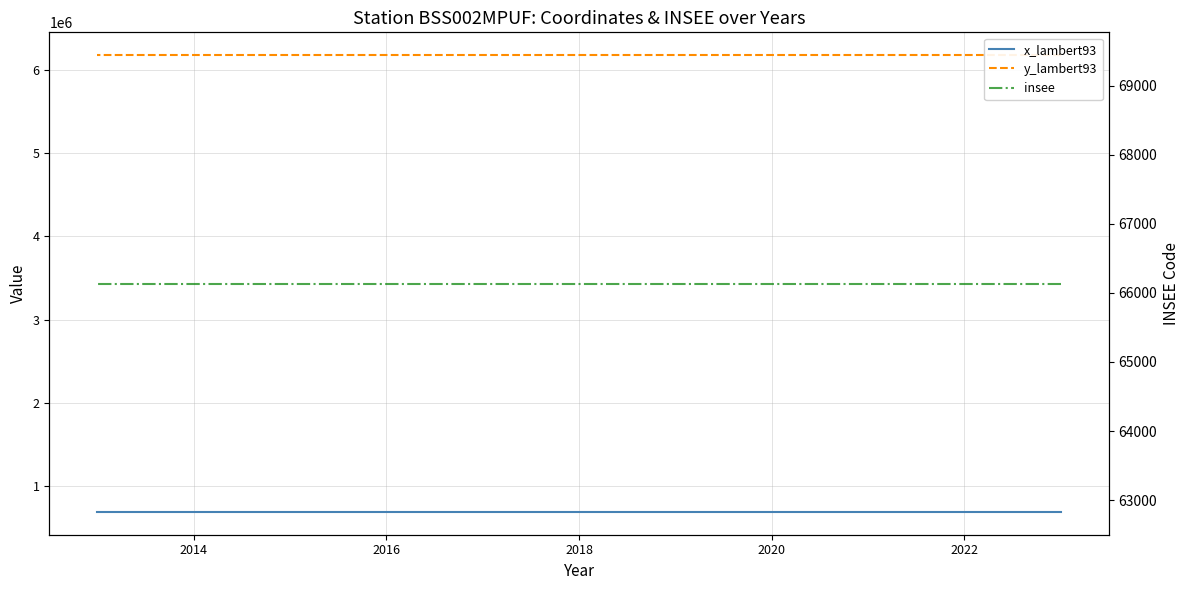

Is this an area chart (filled region under the line)?

No